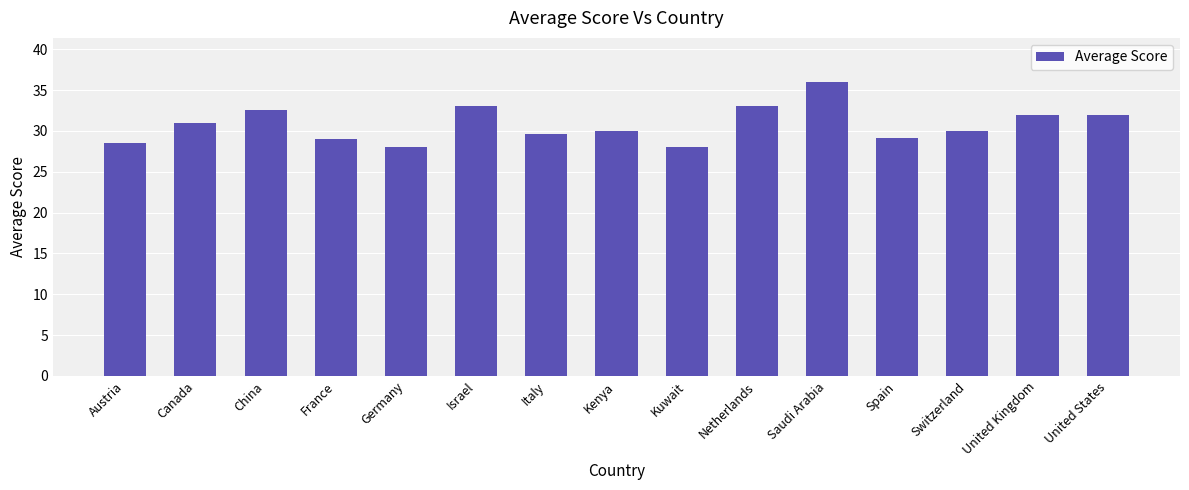

Where does the data first go above 30?

Canada